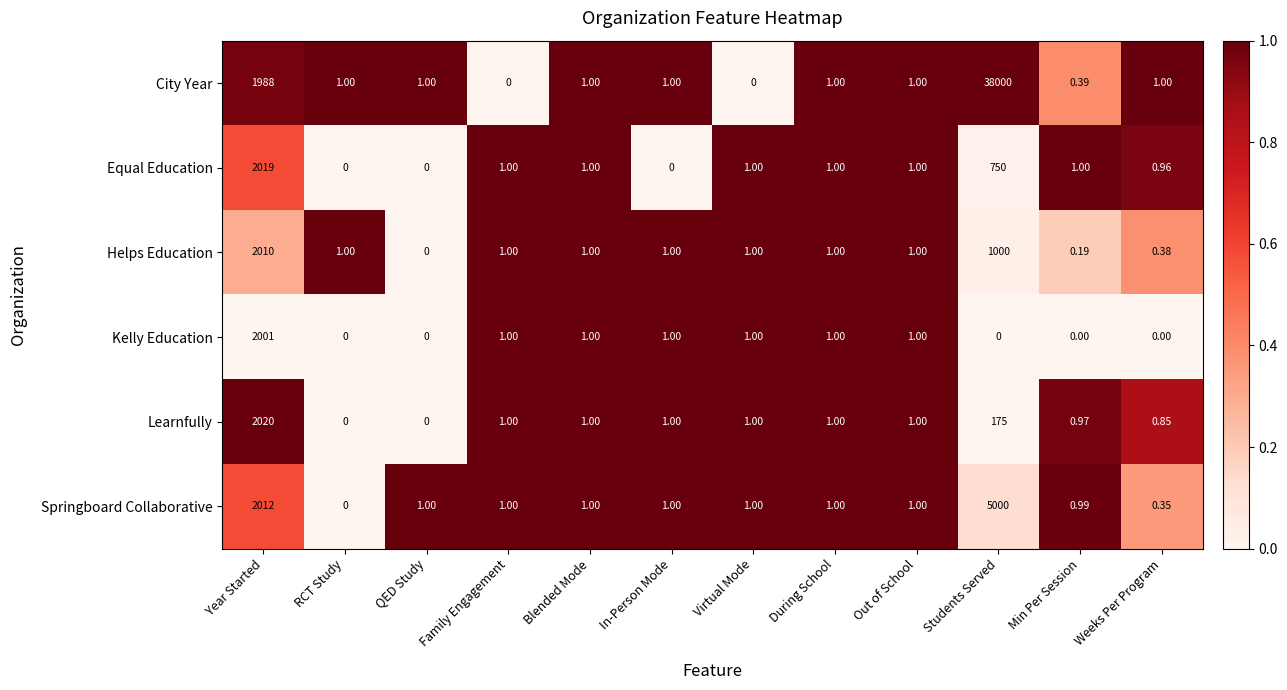

Where is City Year nearest to the value 19000?

Year Started